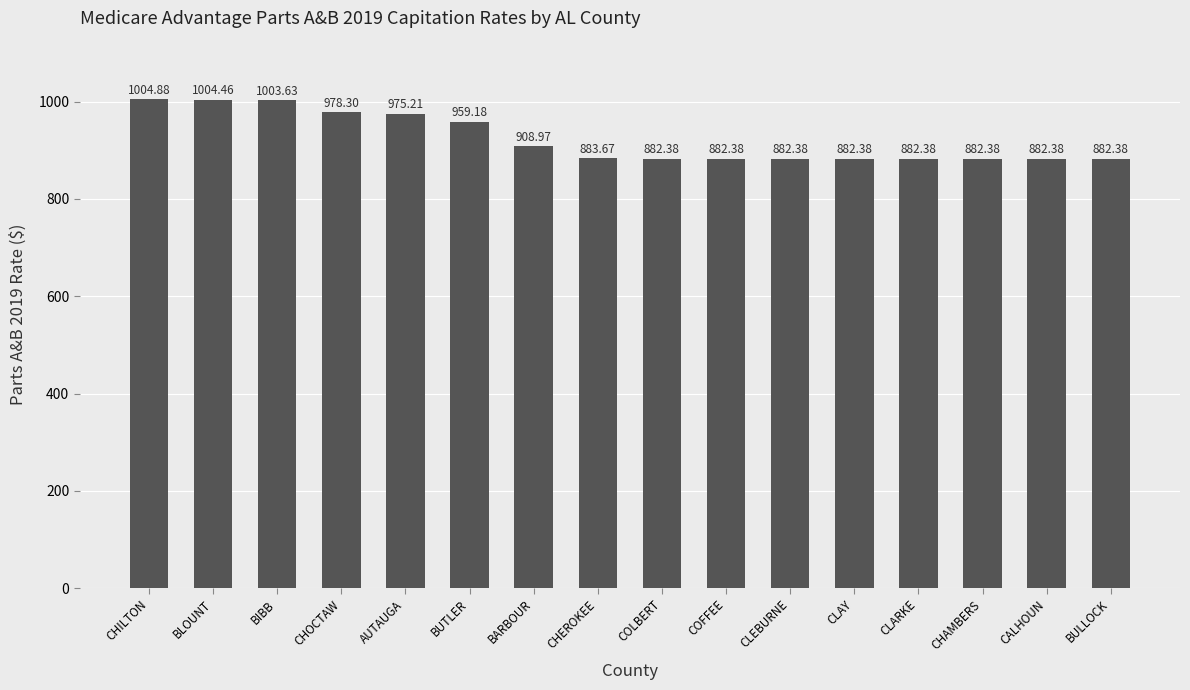

Reading left to right, list all the values displayed in this chart.

1004.9	1004.5	1003.6	978.3	975.2	959.2	909.0	883.7	882.4	882.4	882.4	882.4	882.4	882.4	882.4	882.4